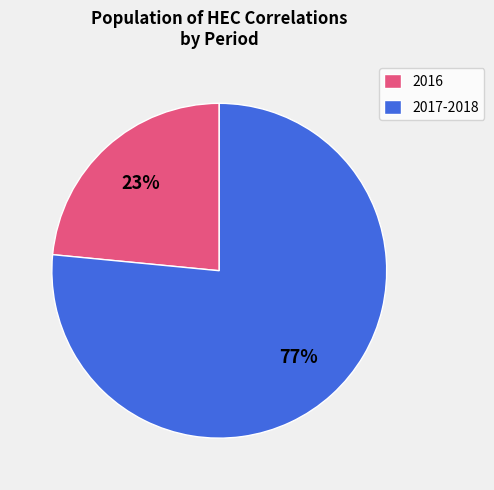

To the nearest percent, what portion does 2016 represent?

23%